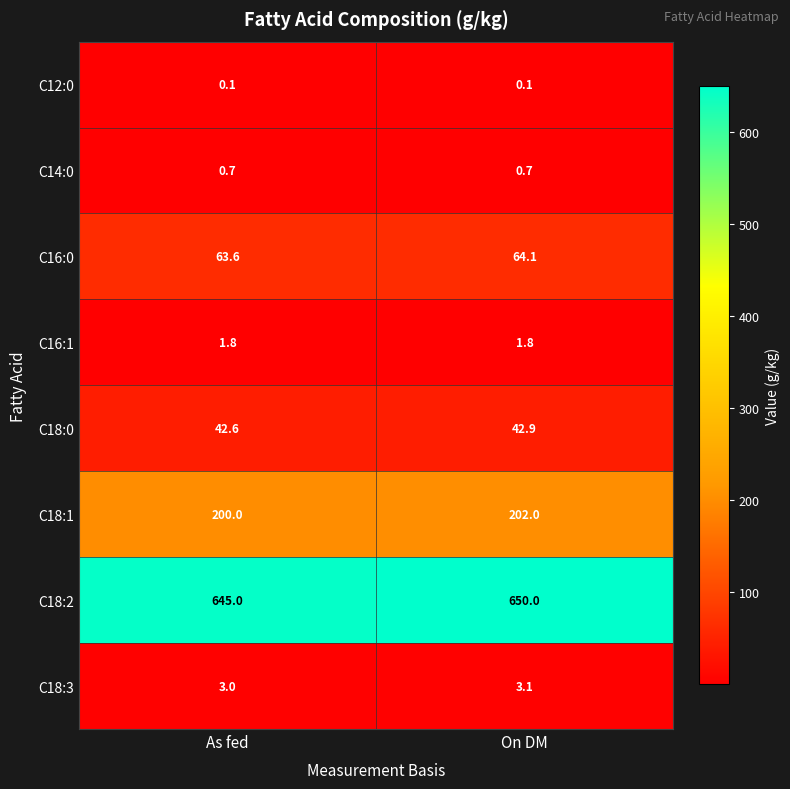

What is the approximate value of C18:2 at As fed?

645.0